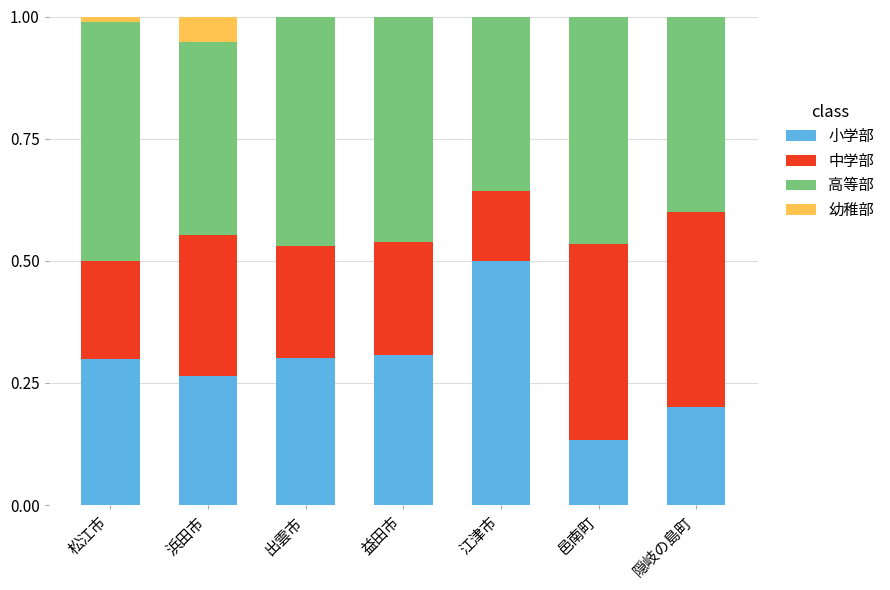

What is the sum of all 小学部 values?

2.0